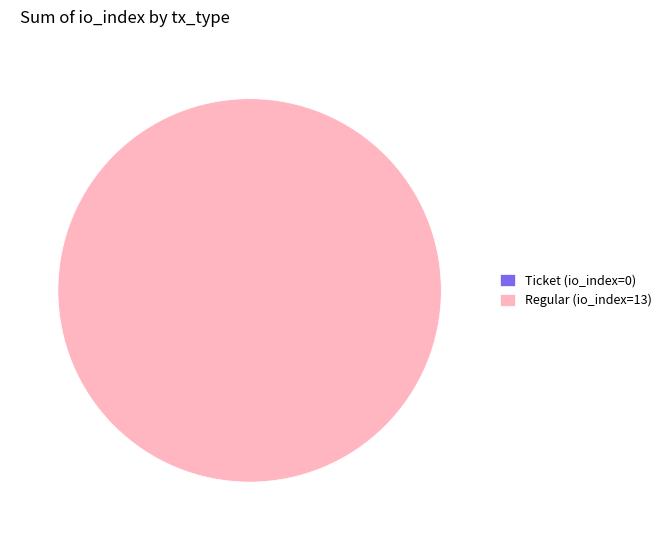

What is the change in value from Ticket (io_index=0) to Regular (io_index=13)?

+13